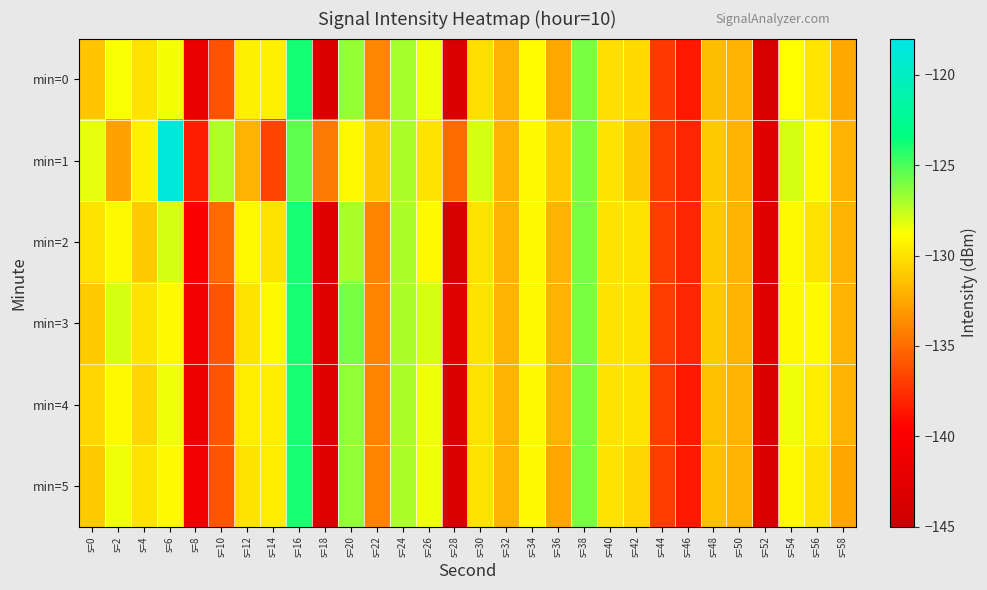

What is the difference between the highest and lowest values at s=18?

9.0